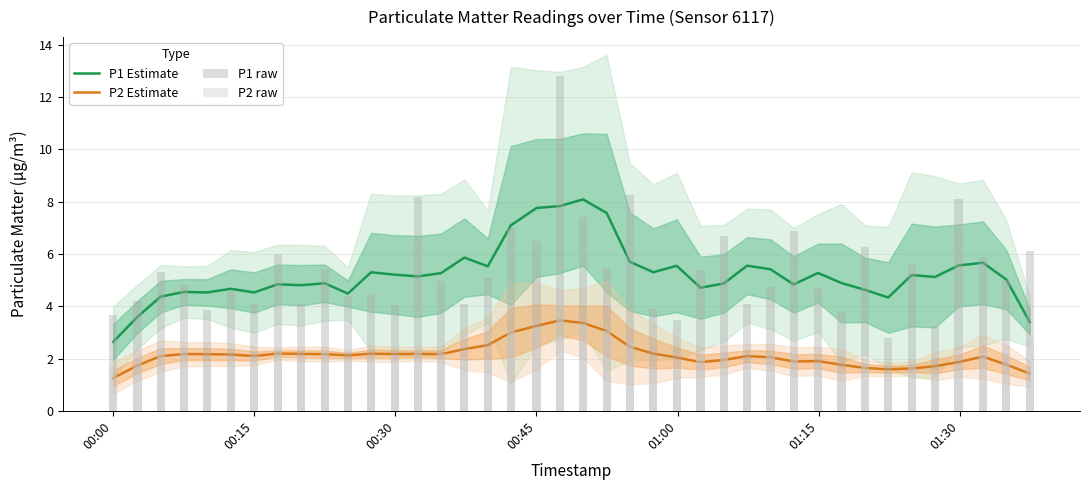

Which has a higher value, 00:15 or 01:15?

01:15